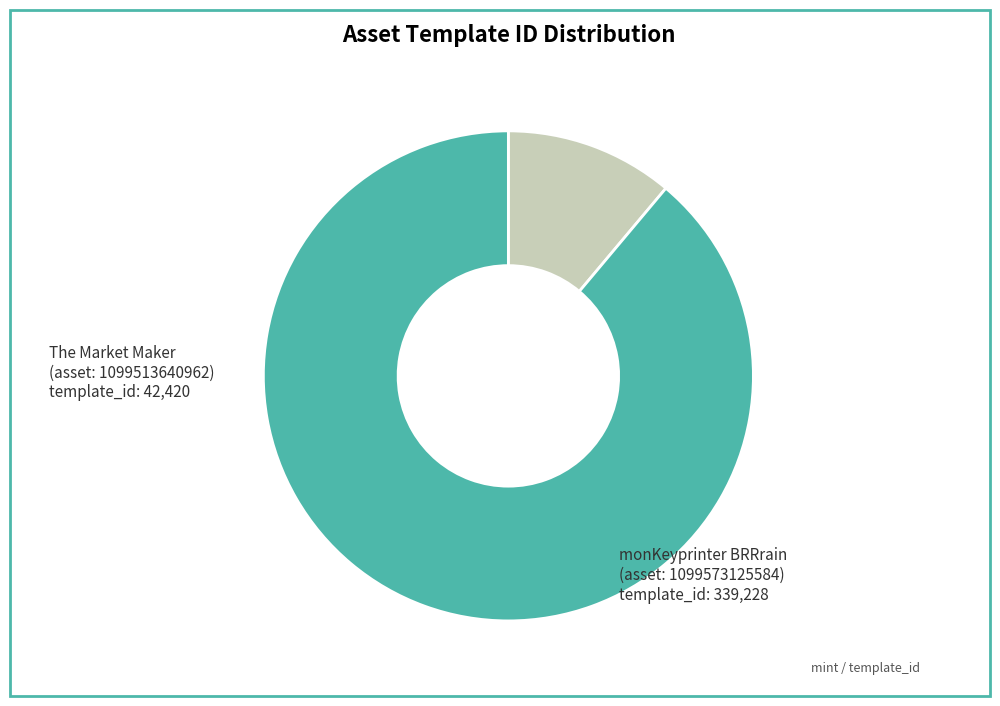

Is there a majority slice in this chart?

Yes